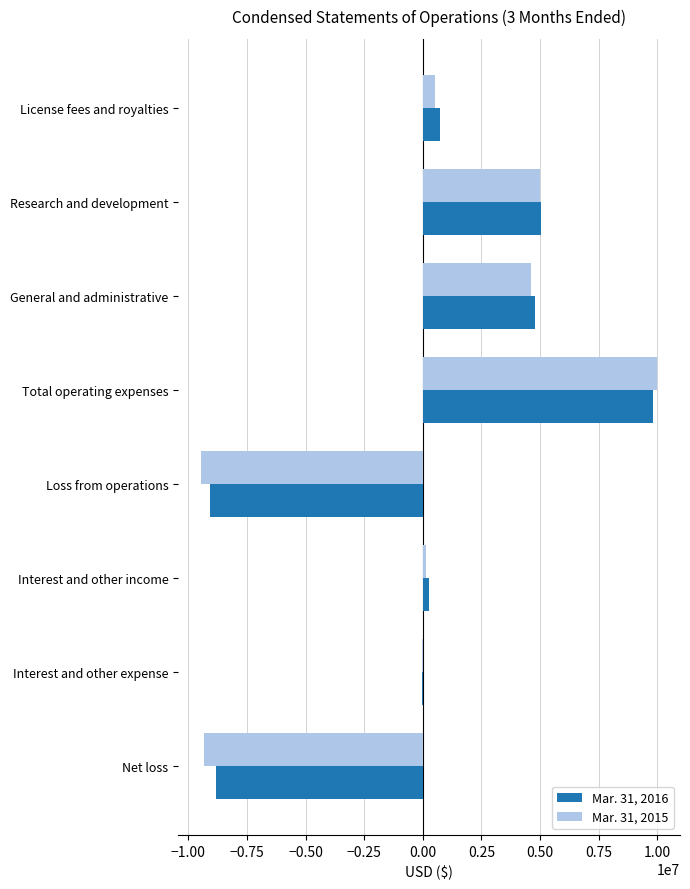

The Mar. 31, 2015 series shows 2865326 at Total operating expenses. True or false?

False